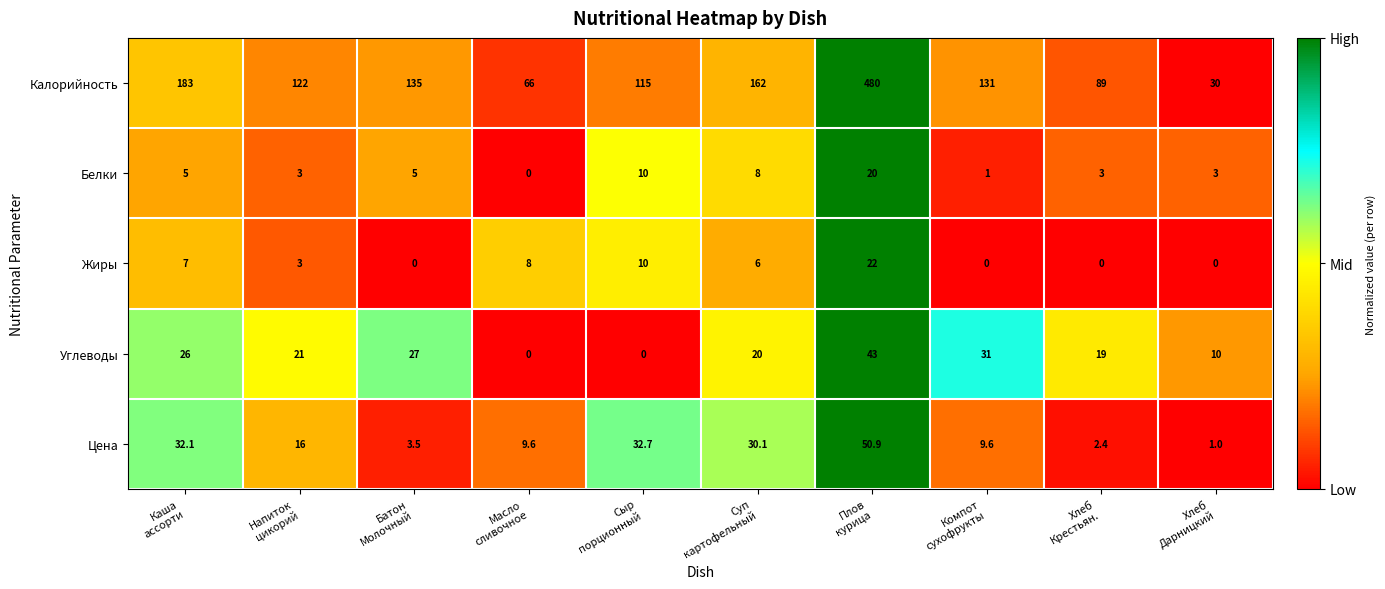

Which series has the widest spread of values?

Калорийность